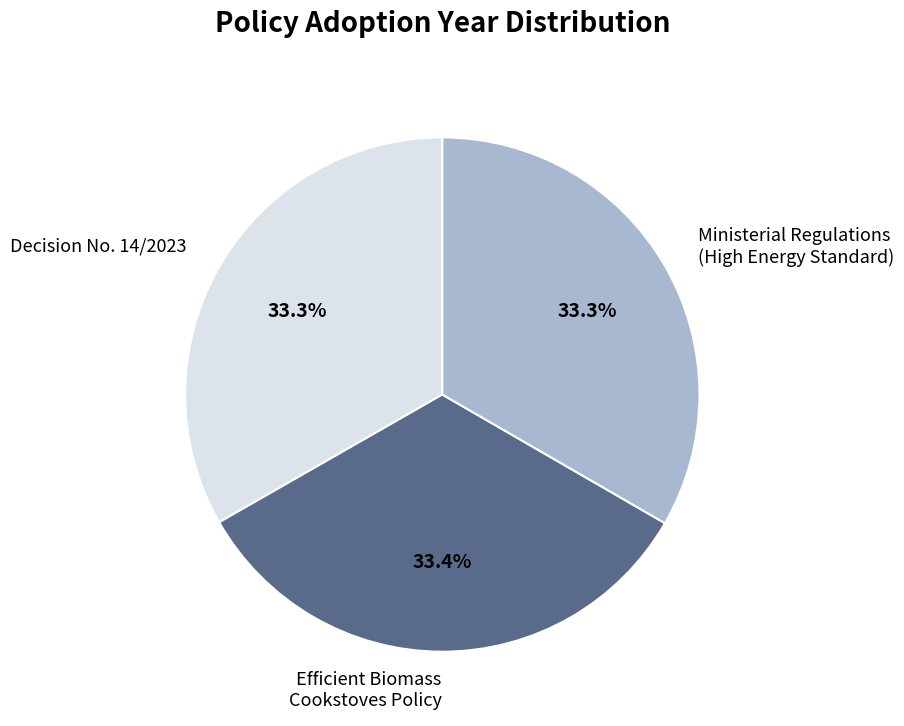

Does any single category account for the majority?

No